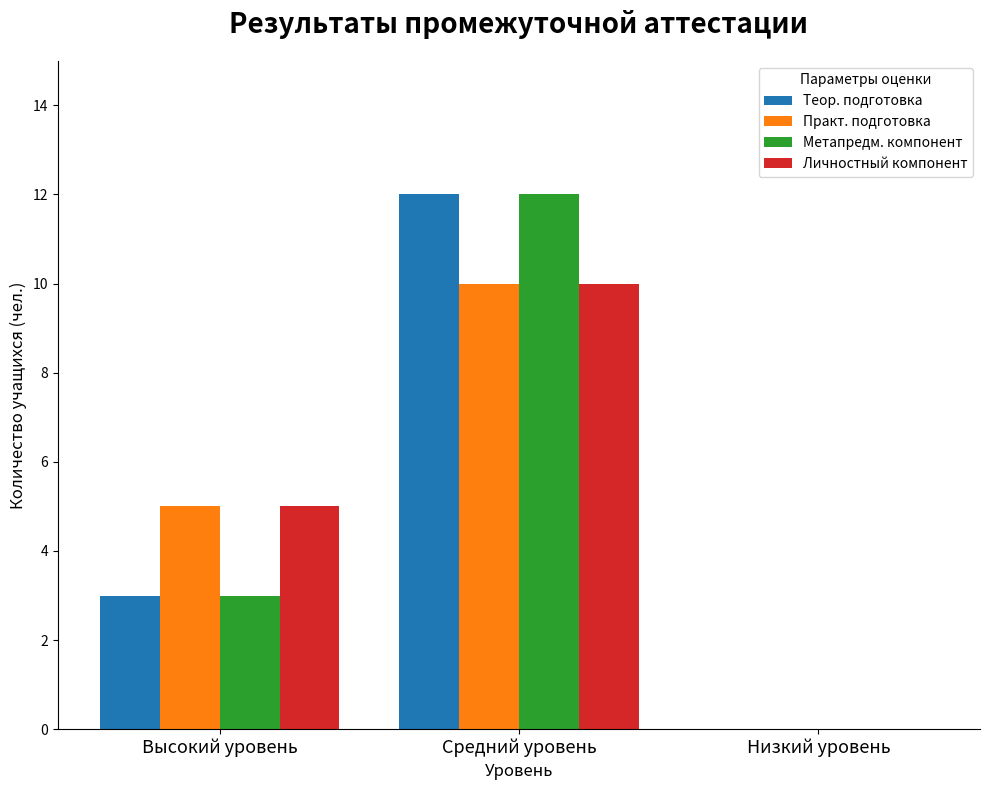

Is the value of Метапредм. компонент at Средний уровень greater than the value of Теор. подготовка at Высокий уровень?

Yes